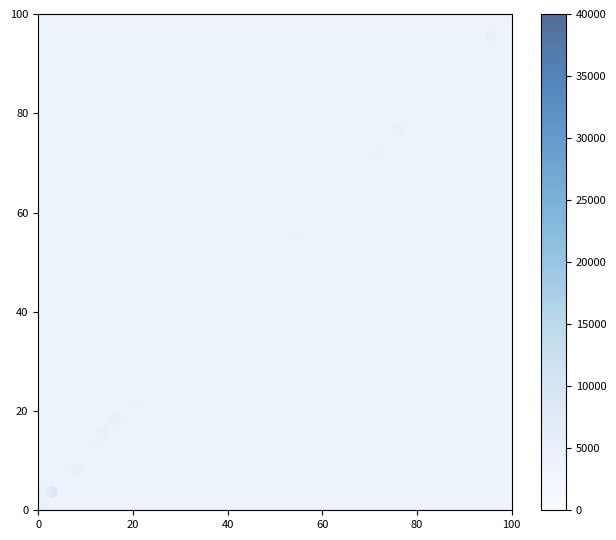

What Y value in the scatter plot is closest to 50?

55.0